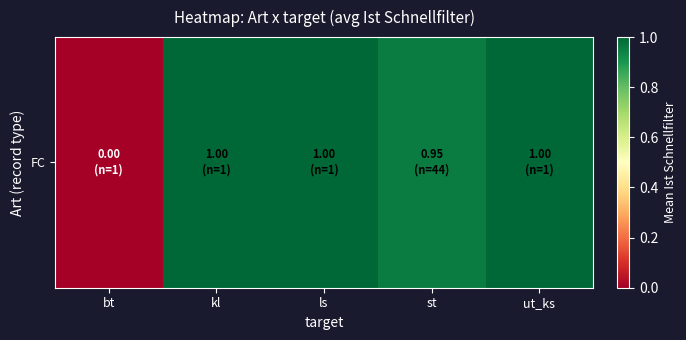

True or false: the data shows 1.0 at kl.

True